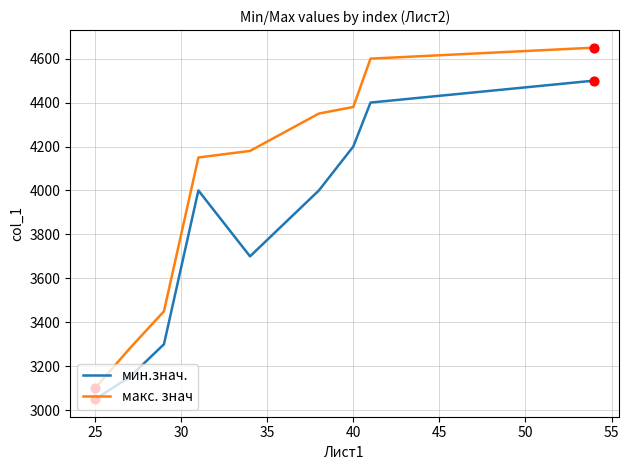

At how many categories does at least one series exceed 3268?

8